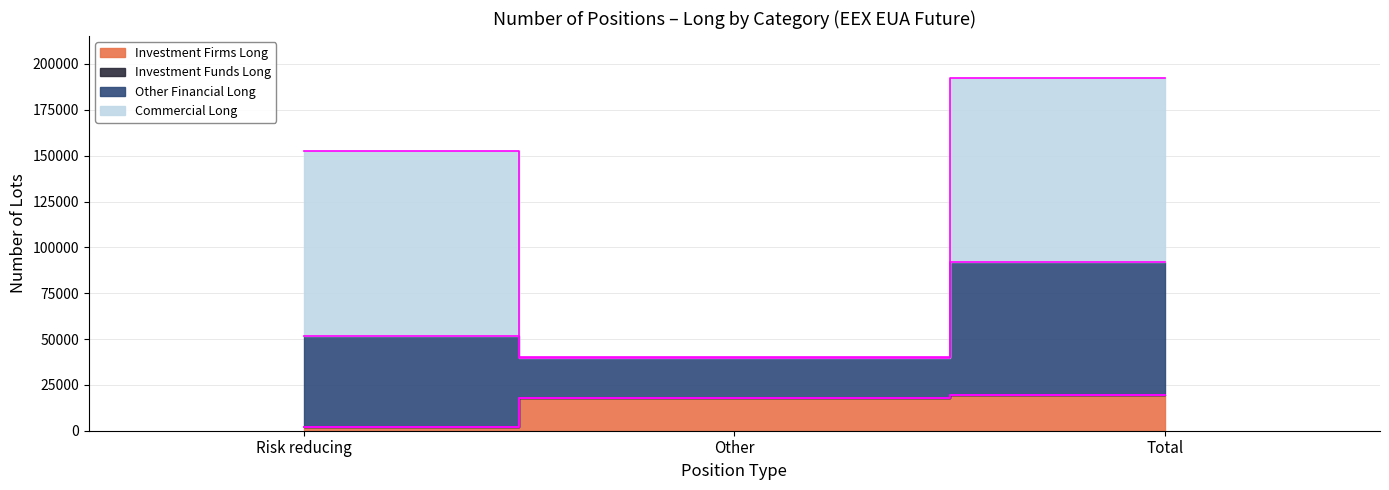

True or false: Investment Firms Long has a value of 17581 at Other.

True